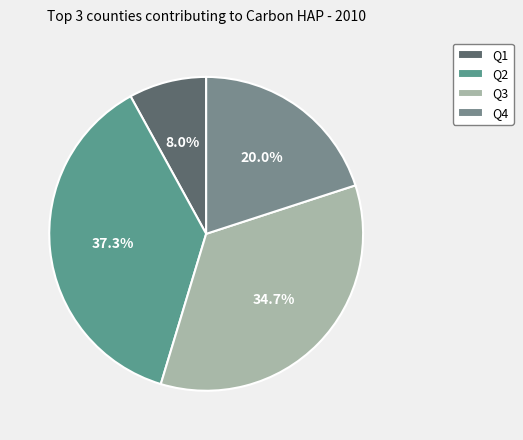

What percentage is the Q3 slice, to the nearest percent?

35%